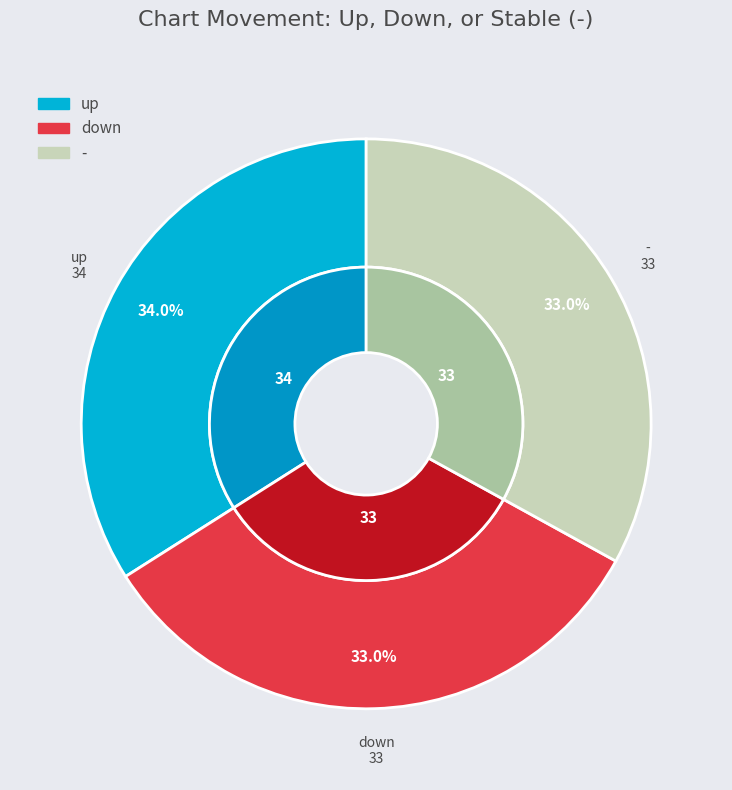

To the nearest percent, what is the average slice percentage?

33%